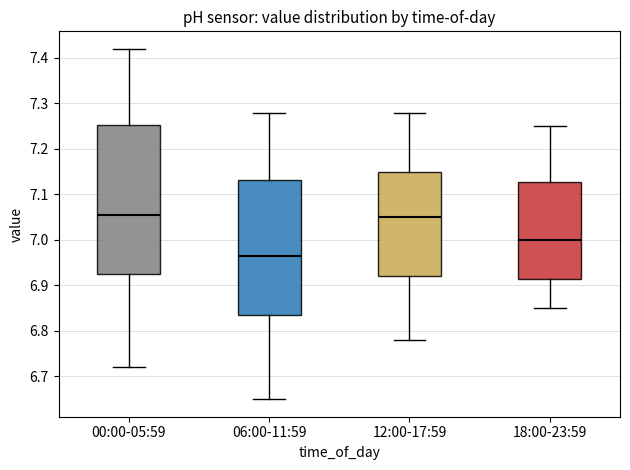

Reading left to right, read every box against the y-axis: the position of its median line, the range the box covers, and the ends of its whiskers. The values are not printed on the chart, so give them approximately, as read against the axis.

00:00-05:59: median 7.06, box 6.93 to 7.25, whiskers 6.72 to 7.42
06:00-11:59: median 6.97, box 6.84 to 7.13, whiskers 6.65 to 7.28
12:00-17:59: median 7.05, box 6.92 to 7.15, whiskers 6.78 to 7.28
18:00-23:59: median 7.00, box 6.92 to 7.13, whiskers 6.85 to 7.25